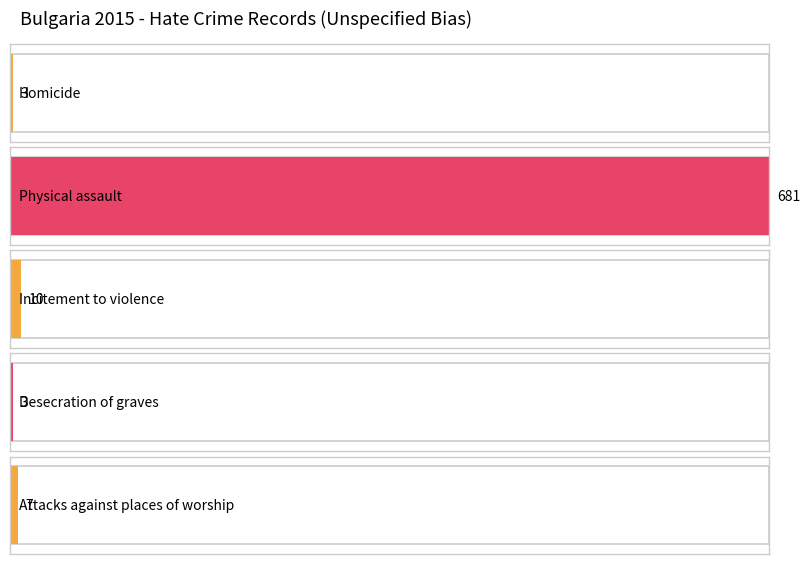

Rank the categories by value from lowest to highest.

Homicide, Desecration of graves, Attacks against places of worship, Incitement to violence, Physical assault